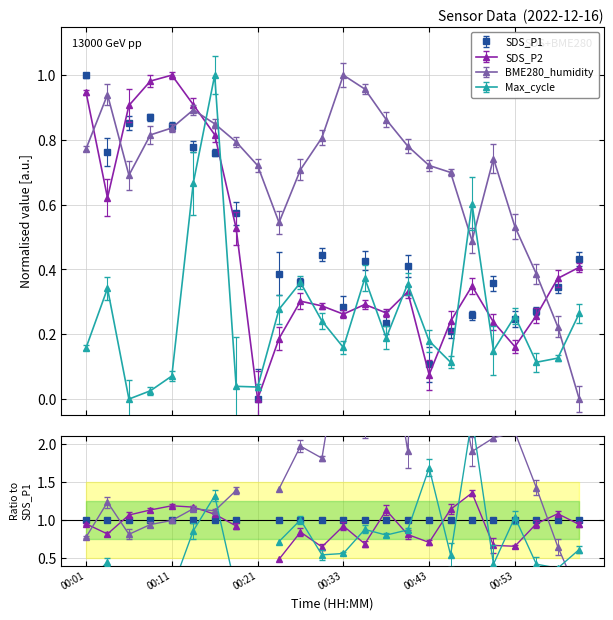

What is the maximum value for SDS_P2?

1.0